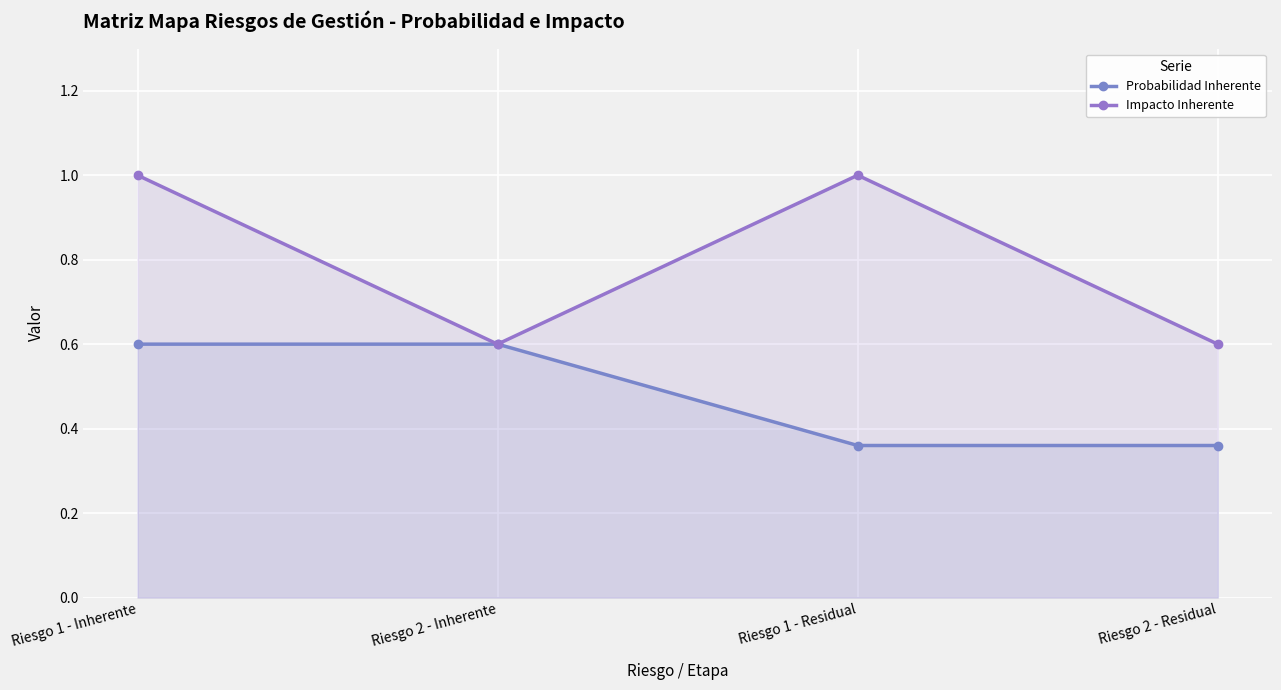

Rank the series by their average value, from lowest to highest.

Probabilidad Inherente, Impacto Inherente